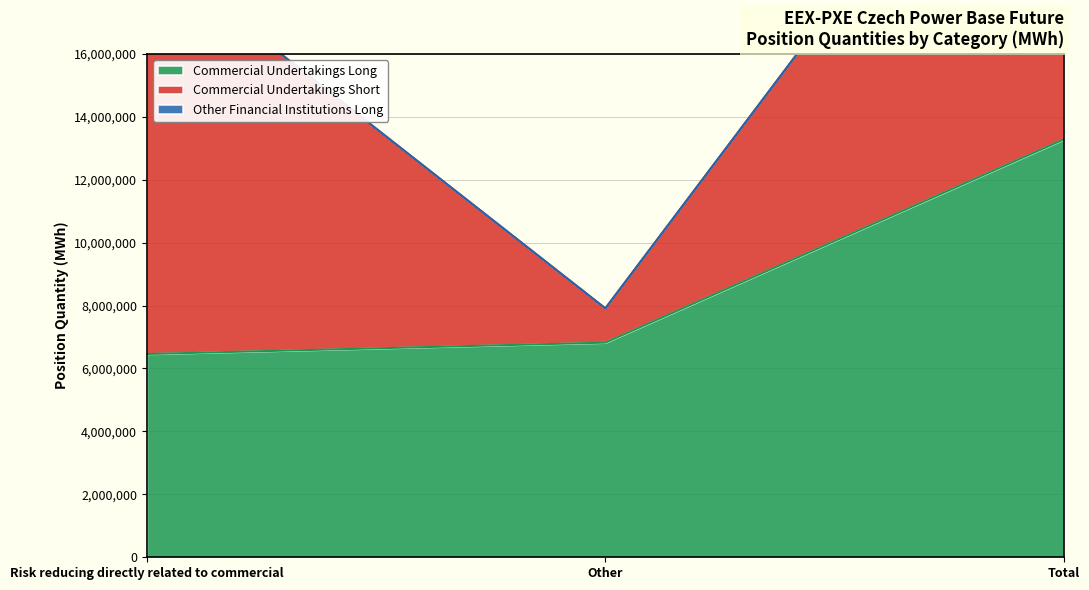

What is the difference between the highest and lowest values at Other?

6820531